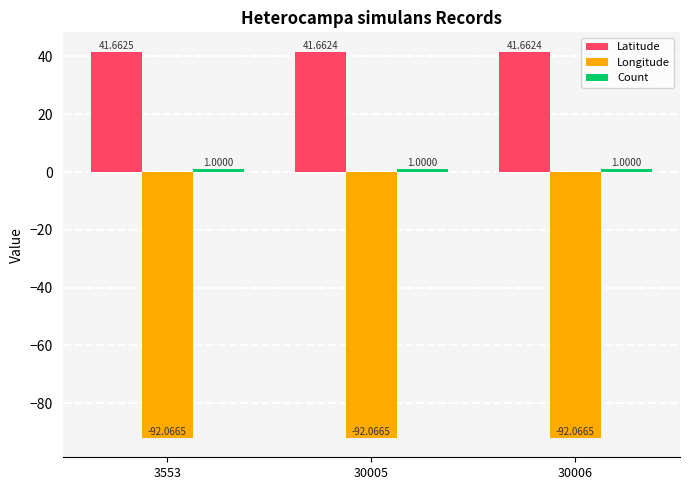

Which series has the largest total across all categories?

Latitude